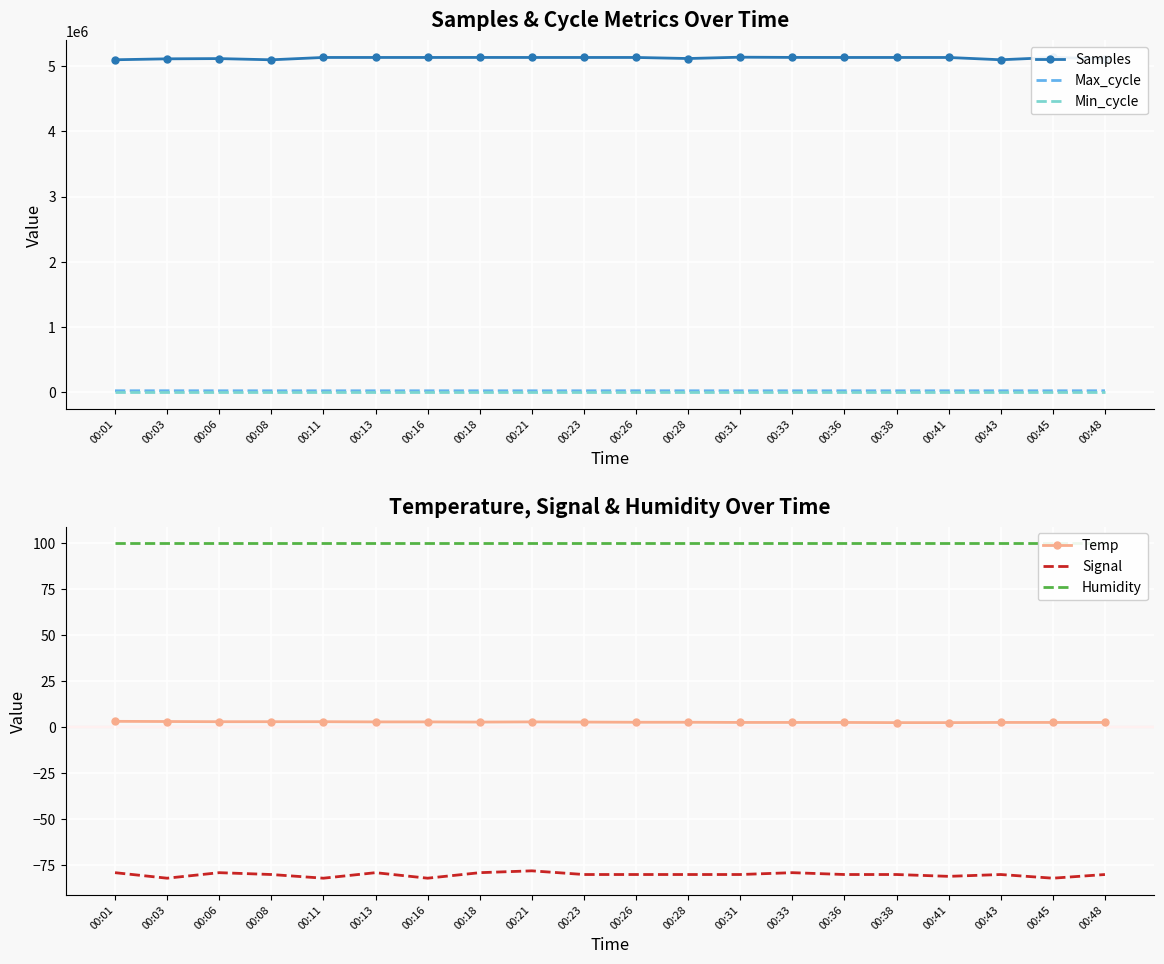

Which category has the lowest value in the Min_cycle series?

00:01